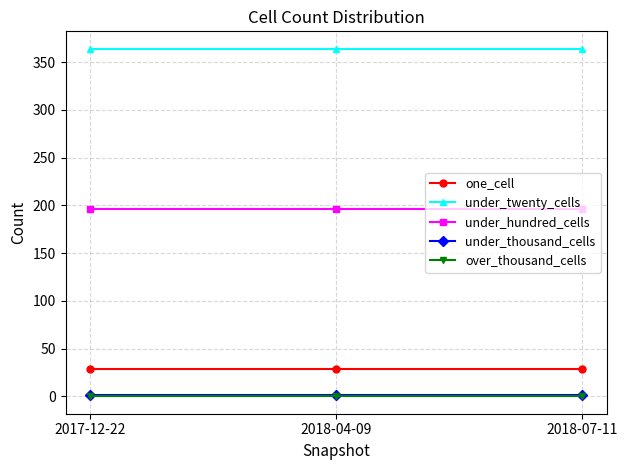

How many data points does each series have?

3